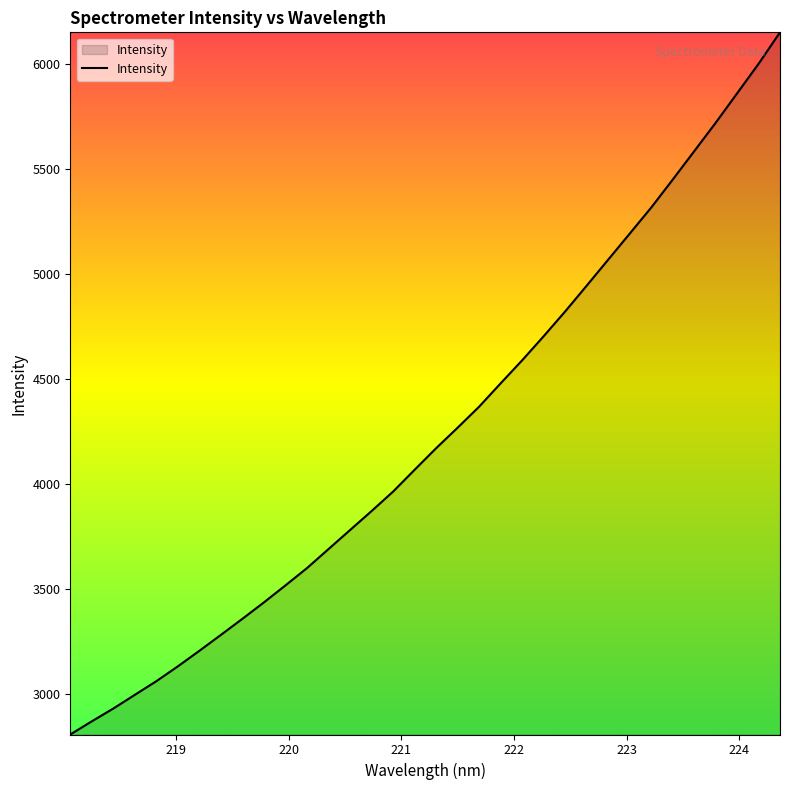

How many lines are shown in the chart?

1